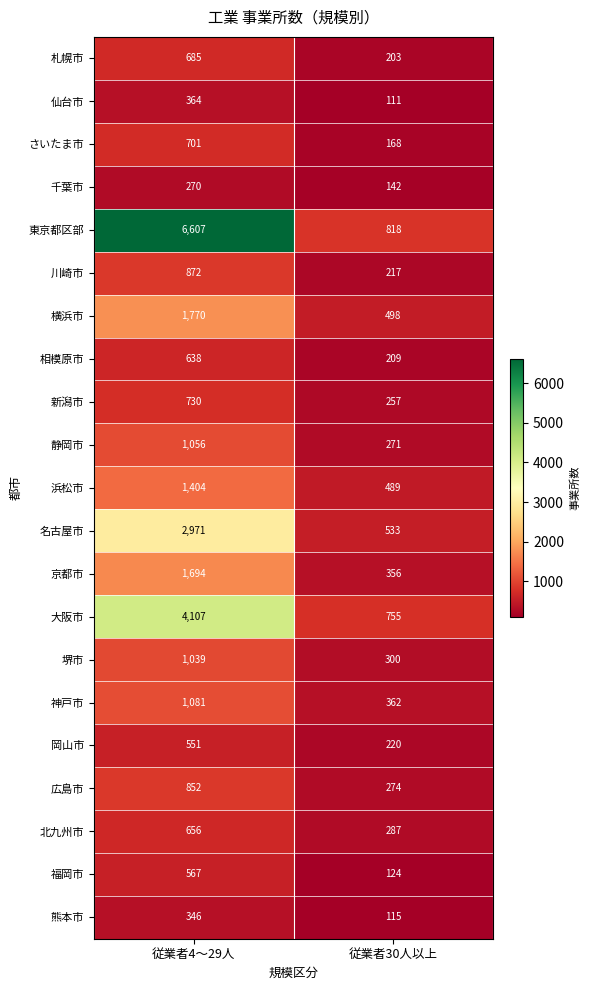

What is the difference between the 相模原市 values at 従業者30人以上 and 従業者4〜29人?

429